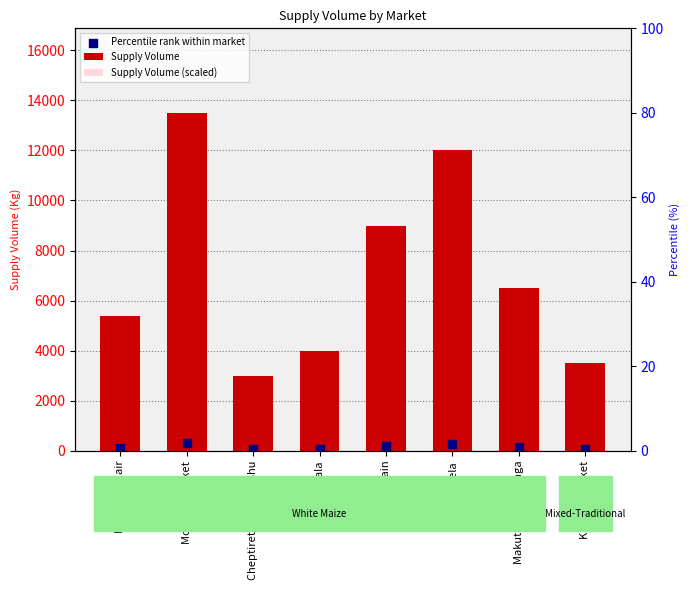

At how many categories does at least one series exceed 5450?

4